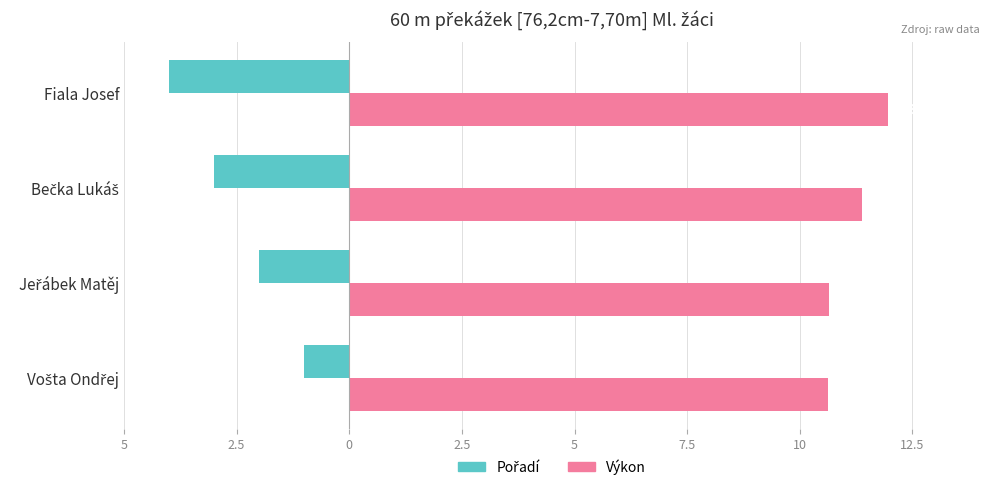

What are all the series names shown in the legend?

Pořadí, Výkon